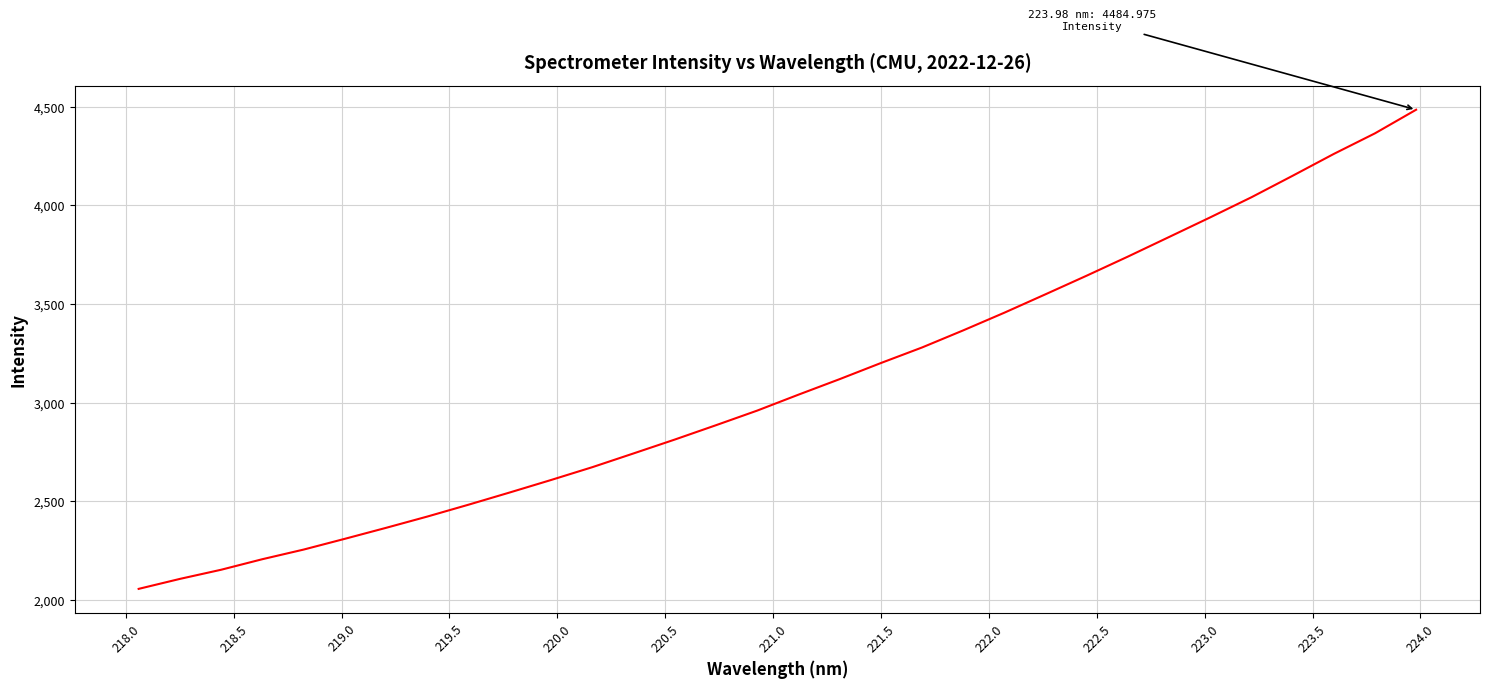

What is the difference between the maximum and minimum values?

2429.8